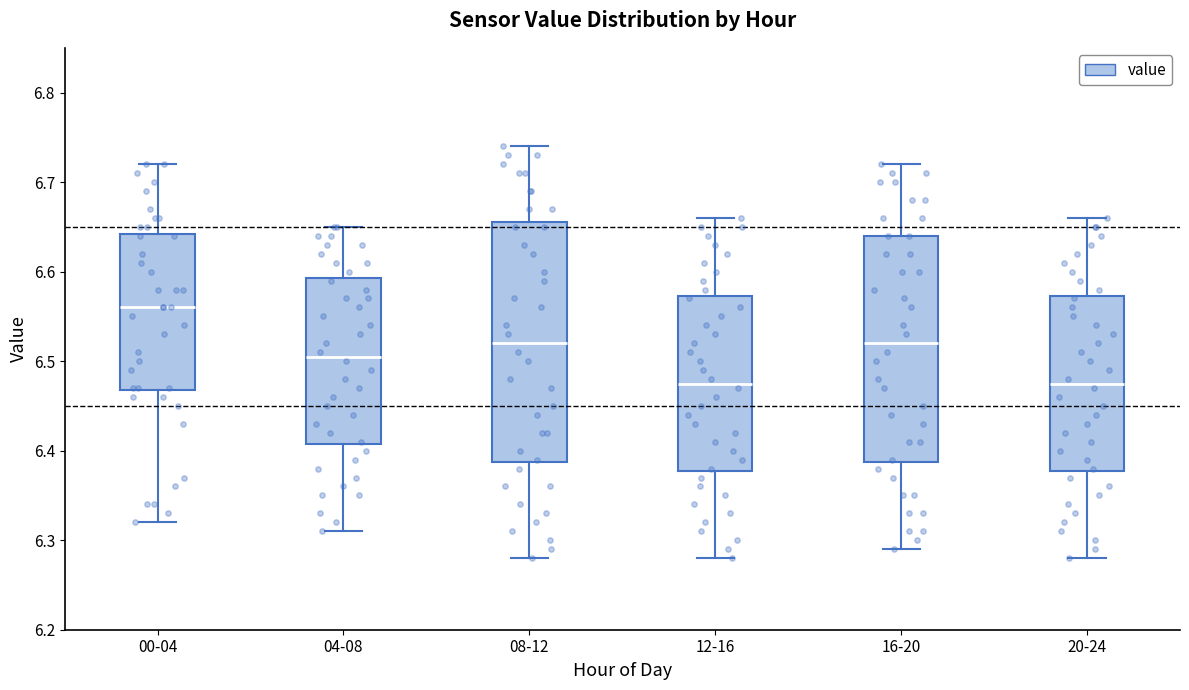

Where is the upper edge of the box for 00-04 on the y-axis? The values are not printed on the chart, so give them approximately, as read against the axis.

6.64